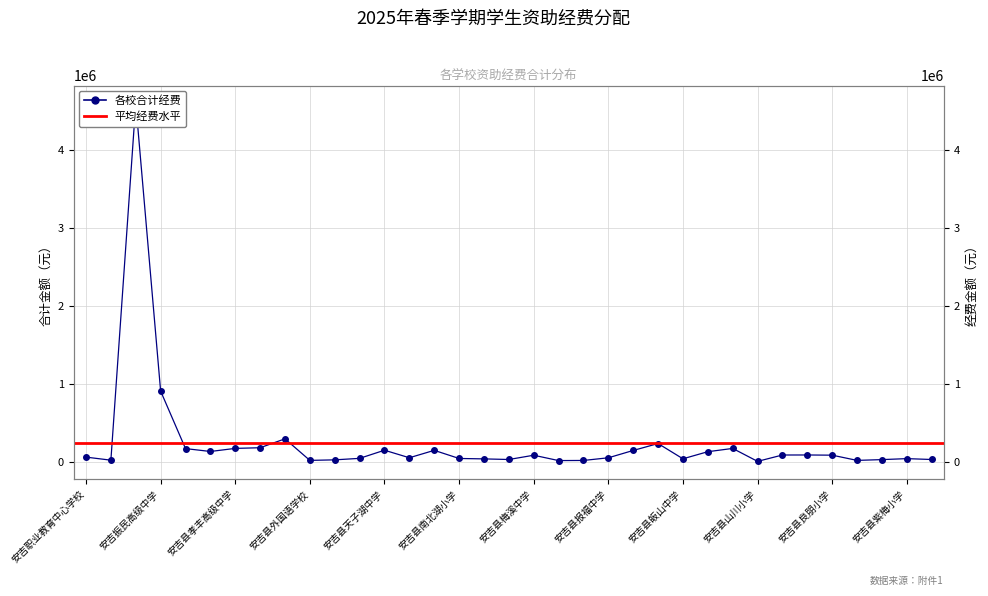

Reading left to right, extract all data points from this chart.

安吉职业教育中心学校=57500.0	安吉艺术高级中学=18400.0	安吉县上墅私立高级中学=4592970.0	安吉振民高级中学=904500.0	安吉县高级中学=166950.0	安吉县昌硕高级中学=129850.0	安吉县孝丰高级中学=169600.0	安吉县育星培智学校=177877.0	安吉县梅园学校=292055.0	安吉县外国语学校=15623.5	安吉县报福小学=22539.0	安吉县高禹小学=41620.0	安吉县天子湖中学=146016.0	安吉县杭垓中学=49431.0	安吉县第十小学=144343.0	安吉县南北湖小学=40267.5	安吉县杭垓小学=34833.0	安吉县第四小学=27053.0	安吉县梅溪中学=81777.0	安吉县第二小学=13214.5	安吉县章村小学=14879.5	安吉县报福中学=48906.0	安吉县孝丰中学=143055.0	安吉县孝丰小学=231616.0	安吉县皈山中学=36135.0	安吉县孝源小学=126997.5	安吉县天荒坪小学=169042.5	安吉县山川小学=3073.5	安吉县上墅小学=84593.0	安吉县天荒坪中学=85059.0	安吉县良朋小学=82512.0	安吉县昌硕小学=15607.5	安吉县溪龙小学=25612.5	安吉县紫梅小学=38202.5	安吉县昆铜小学=27053.0